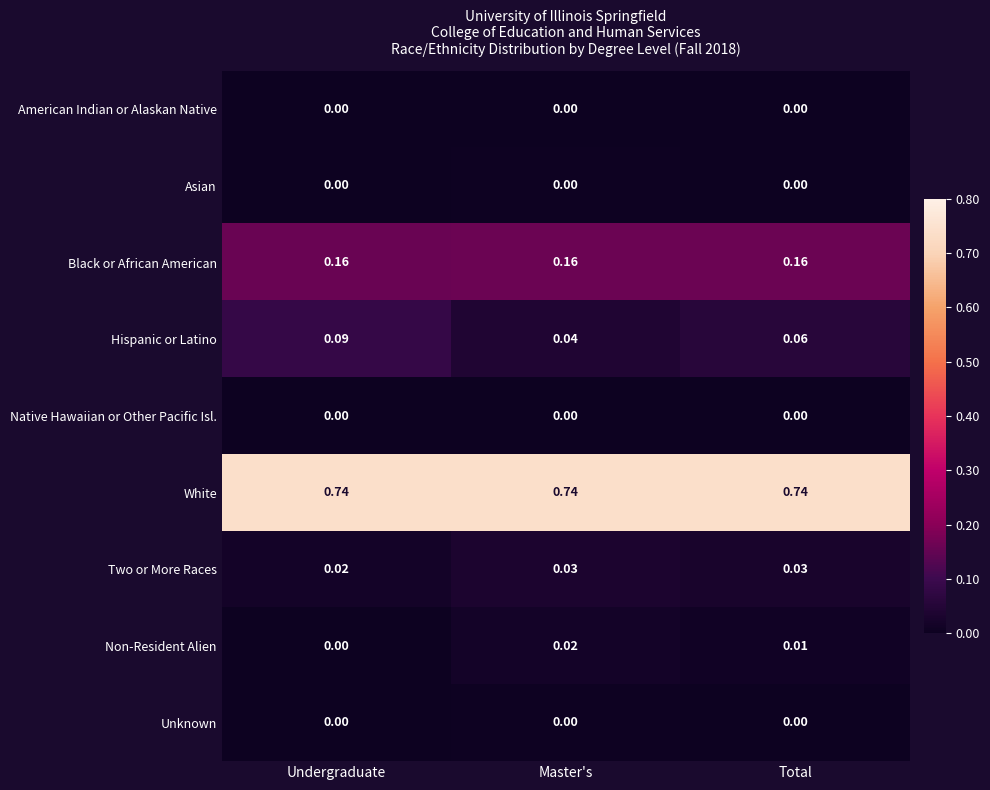

At which label is Two or More Races closest to 0?

Undergraduate